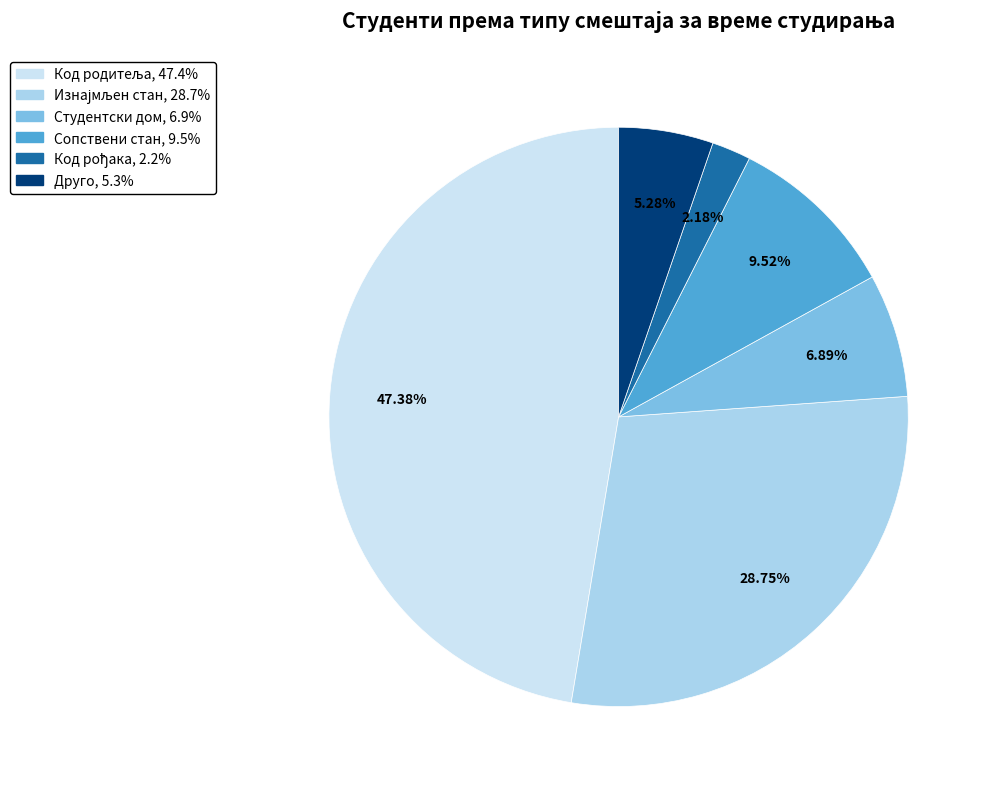

Is Студентски дом the majority of the pie?

No